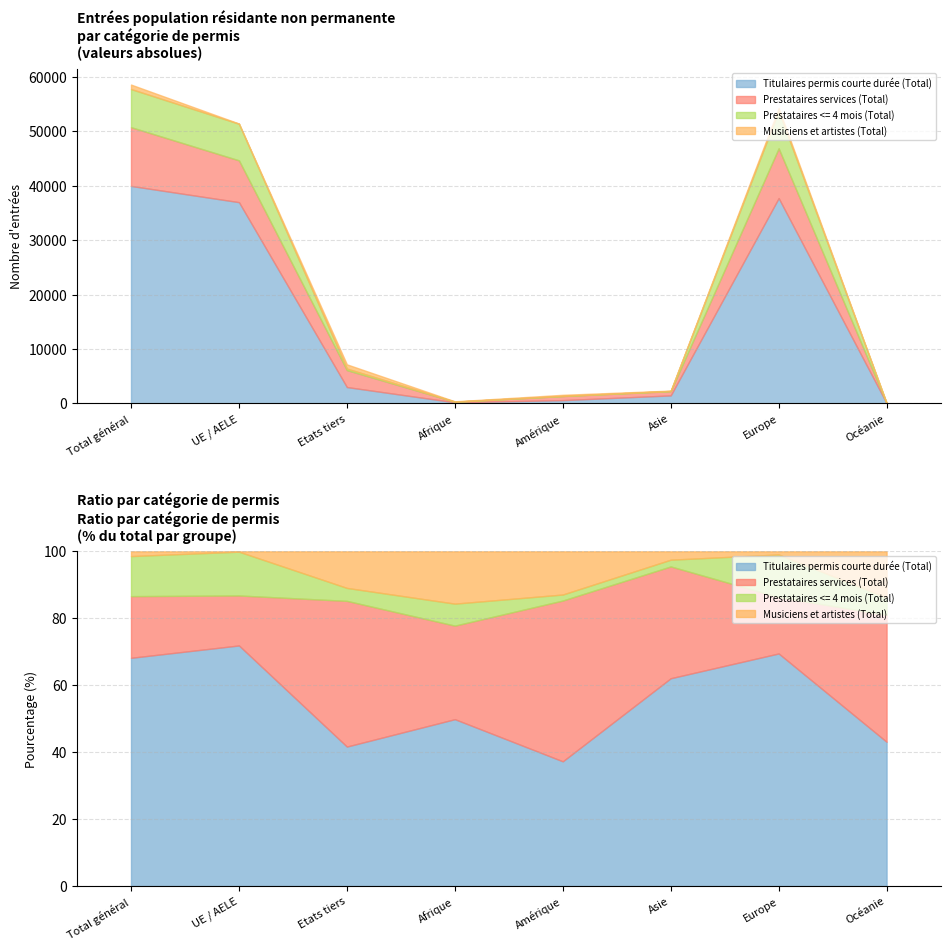

Reading left to right, list all the values displayed in this chart.

Titulaires permis courte durée (Total): Total général=39963	UE / AELE=36979	Etats tiers=2984	Afrique=182	Amérique=581	Asie=1448	Europe=37726	Océanie=25
Prestataires services (Total): Total général=10797	UE / AELE=7680	Etats tiers=3117	Afrique=102	Amérique=749	Asie=779	Europe=9145	Océanie=22
Prestataires <= 4 mois (Total): Total général=7012	UE / AELE=6735	Etats tiers=277	Afrique=24	Amérique=28	Asie=47	Europe=6910	Océanie=3
Musiciens et artistes (Total): Total général=827	UE / AELE=45	Etats tiers=782	Afrique=57	Amérique=201	Asie=58	Europe=503	Océanie=8